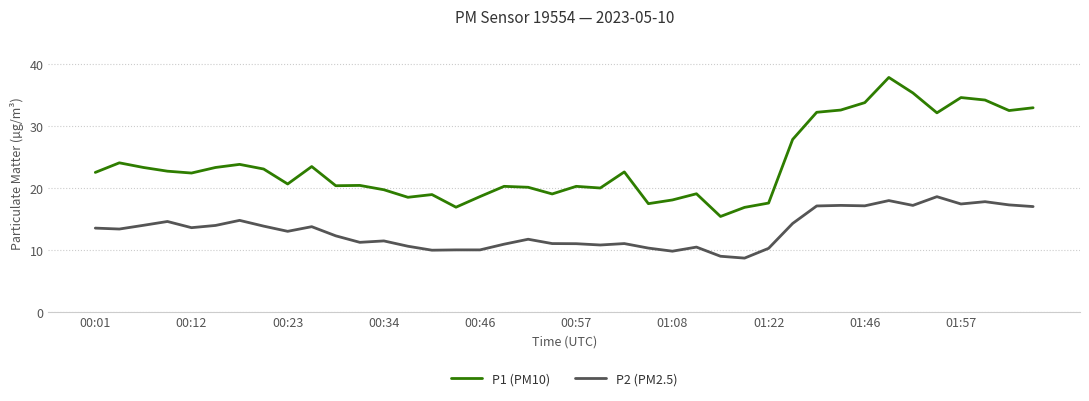

What is the highest value of the P2 (PM2.5) series?

18.6